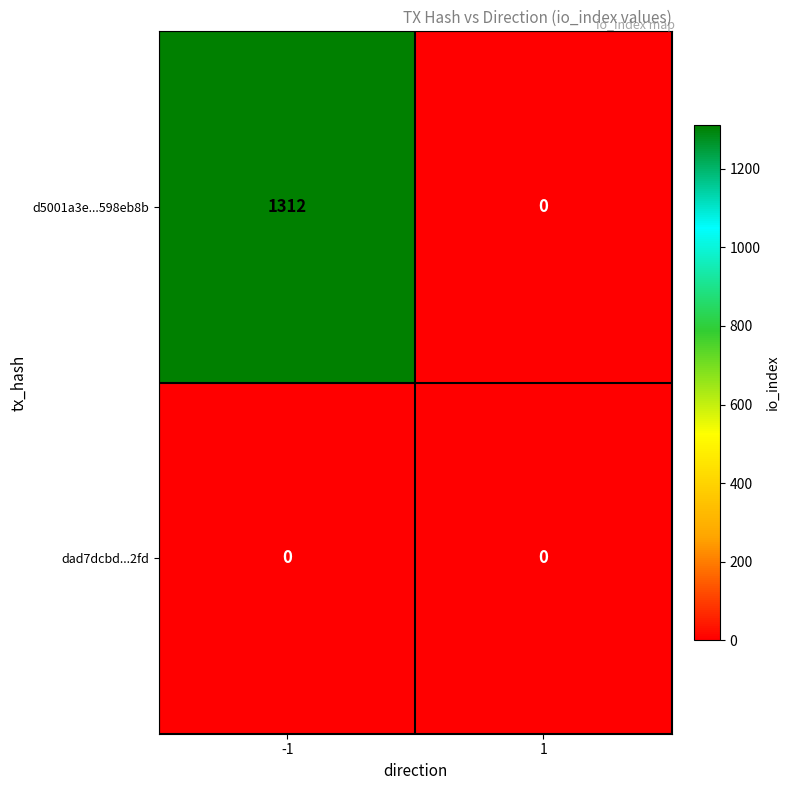

Rank the series by their average value, from highest to lowest.

d5001a3e...598eb8b, dad7dcbd...2fd